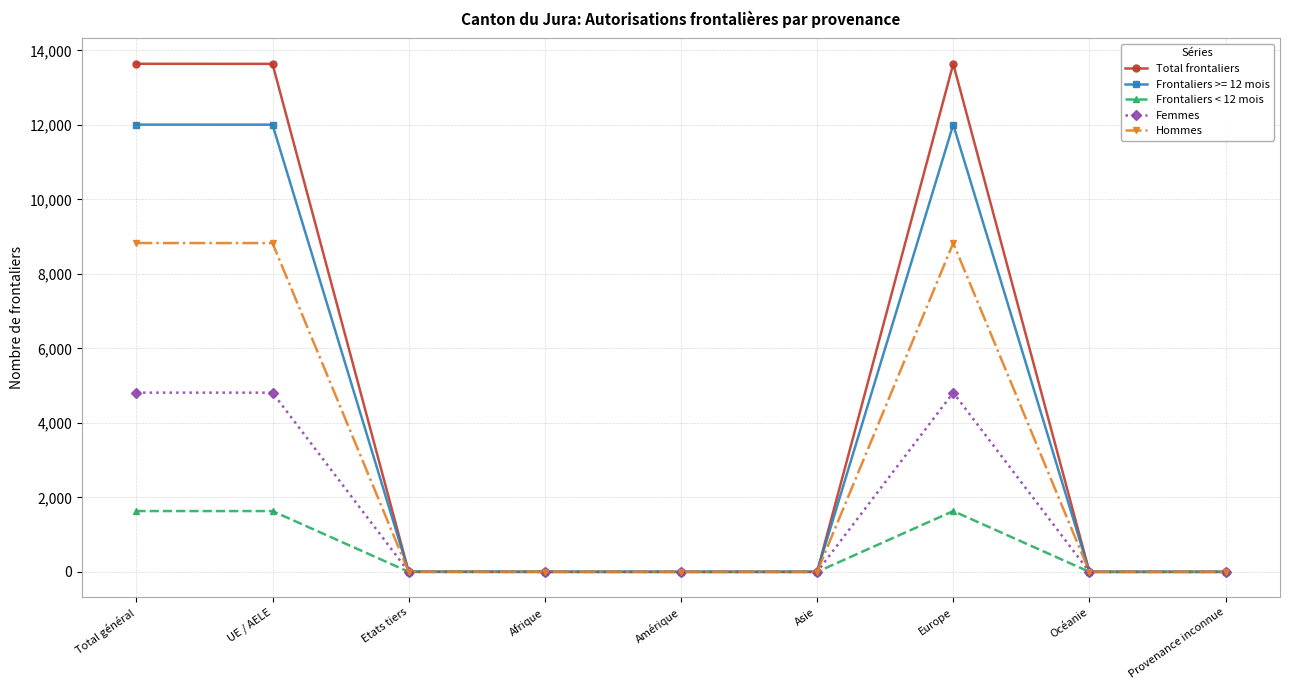

List the series in order of their peak value, lowest first.

Frontaliers < 12 mois, Femmes, Hommes, Frontaliers >= 12 mois, Total frontaliers